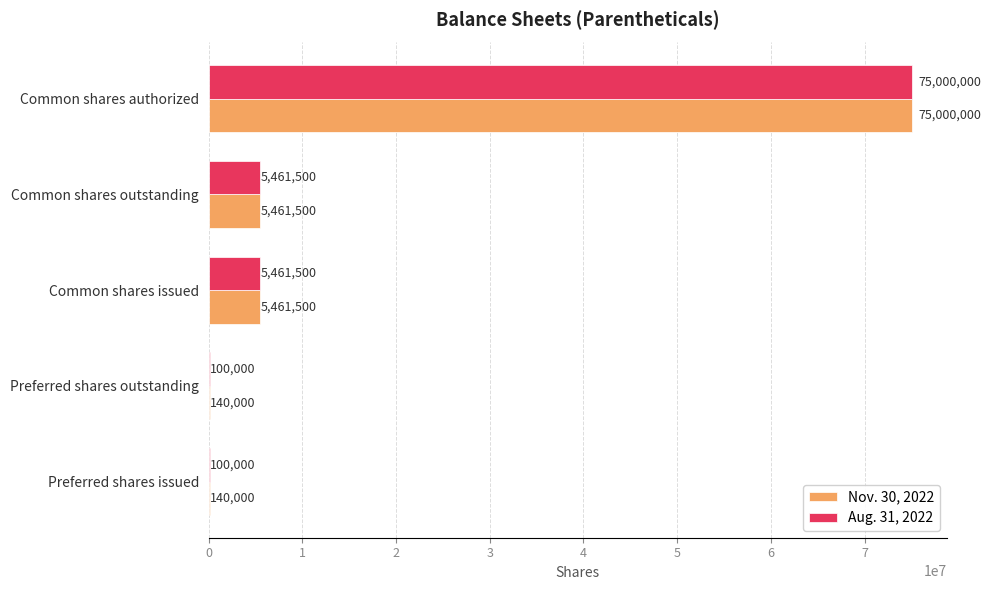

At which category is the sum across all series the highest?

Common shares authorized